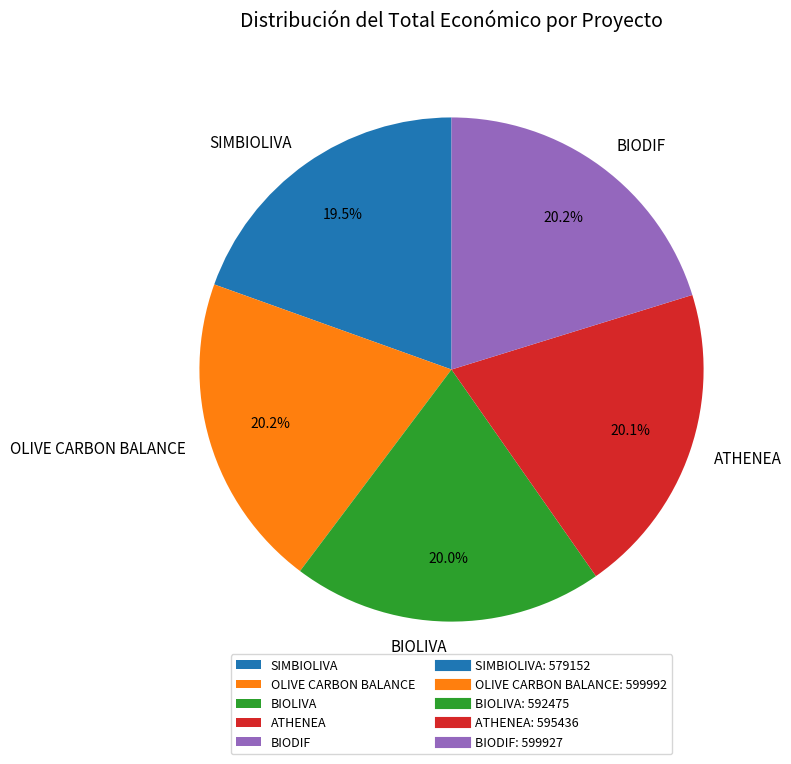

Between BIODIF and SIMBIOLIVA, which is larger?

BIODIF